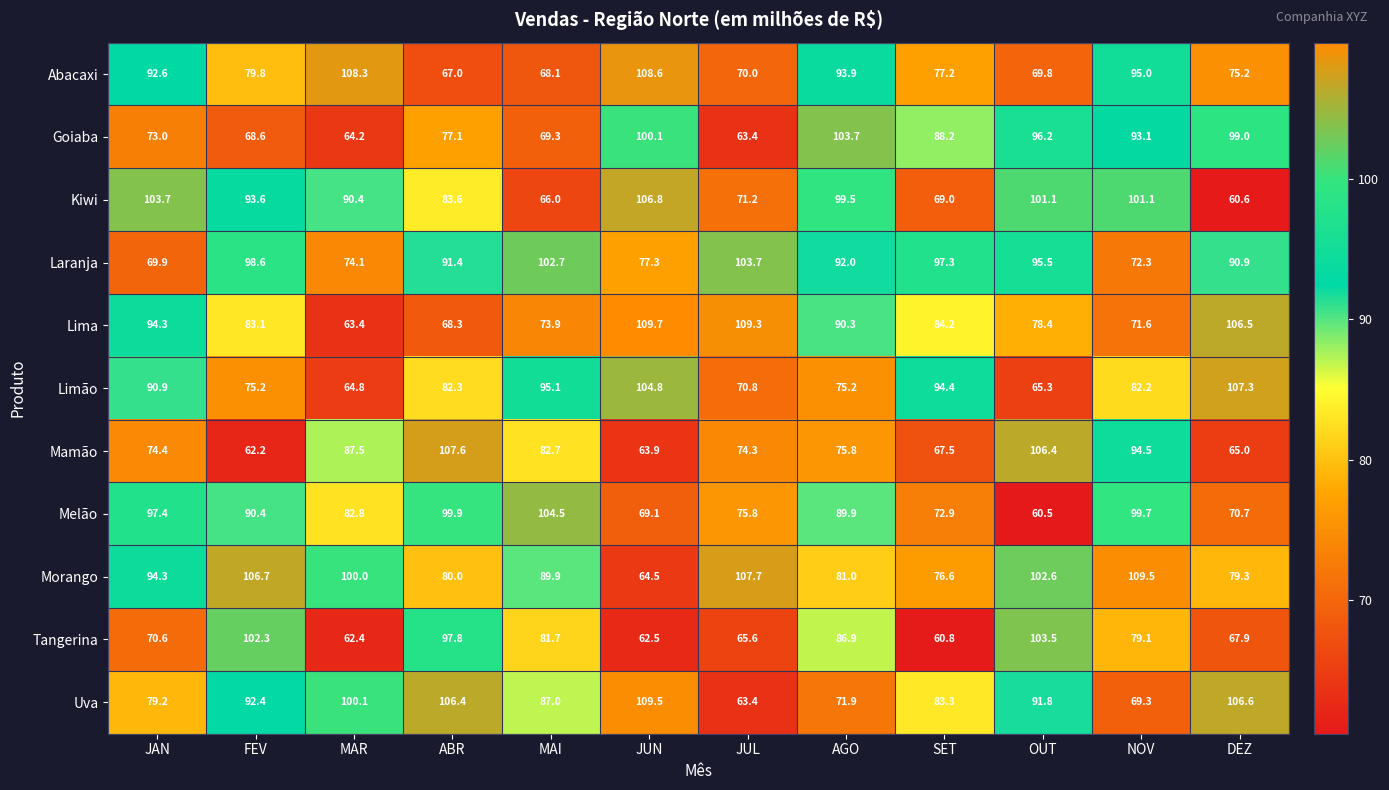

What is the average value of the Tangerina series?

78.4